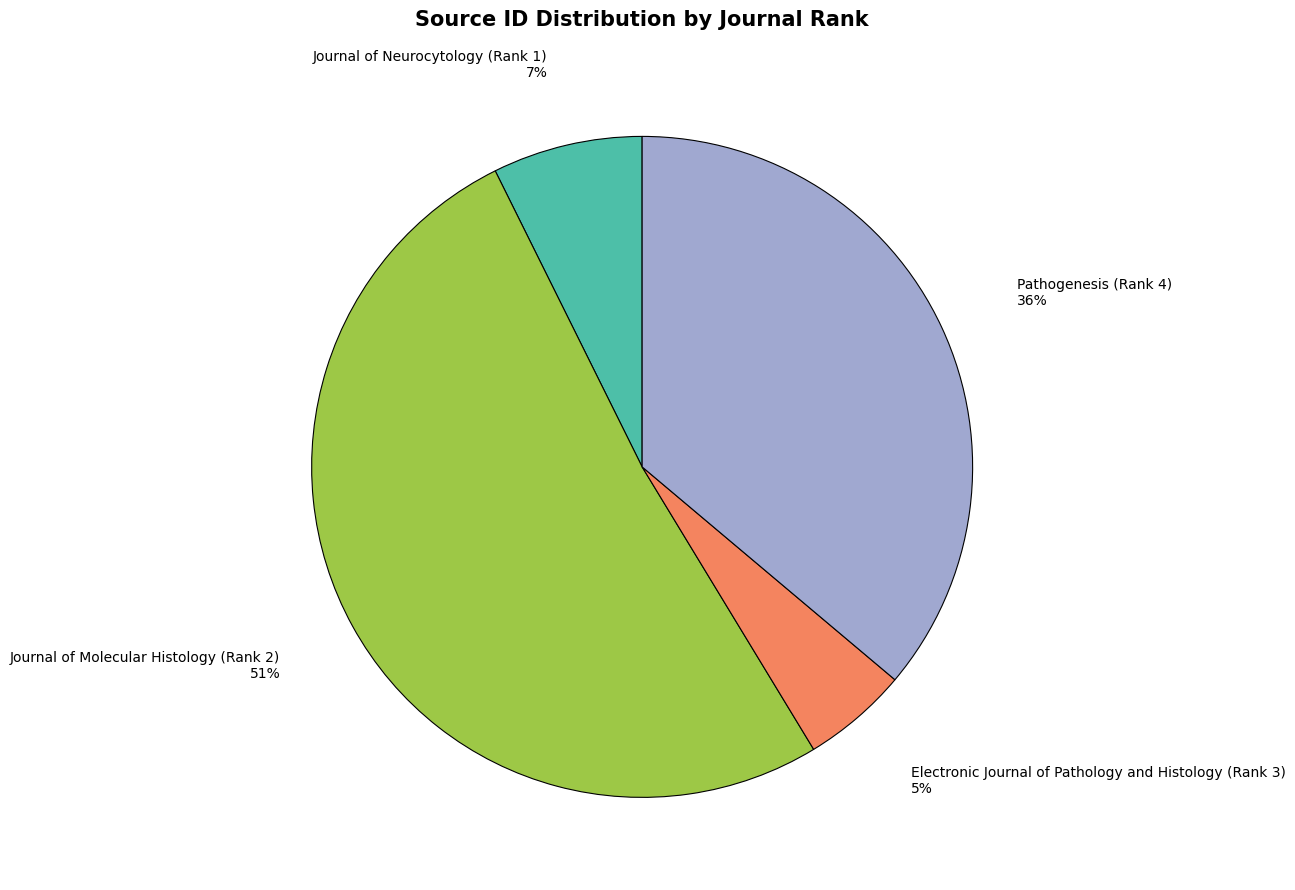

Is there any slice that represents more than half of the pie?

Yes